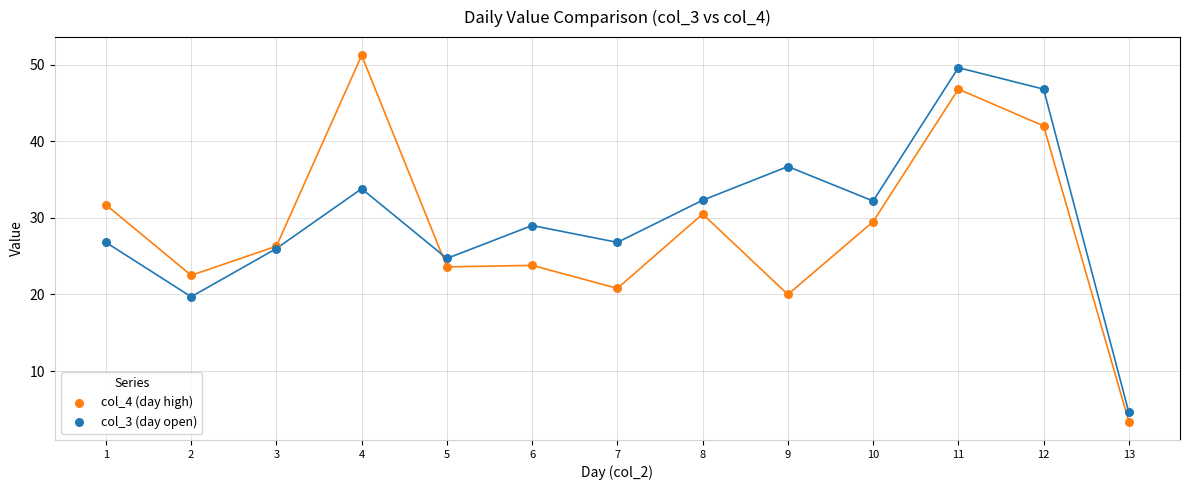

Which series has the largest Y range (max minus min)?

col_4 (day high)